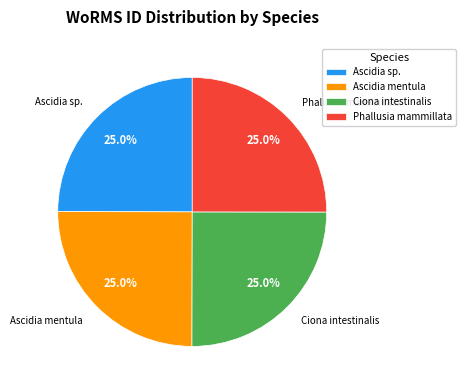

To the nearest percent, what percentage of the pie is Ascidia sp.?

25%